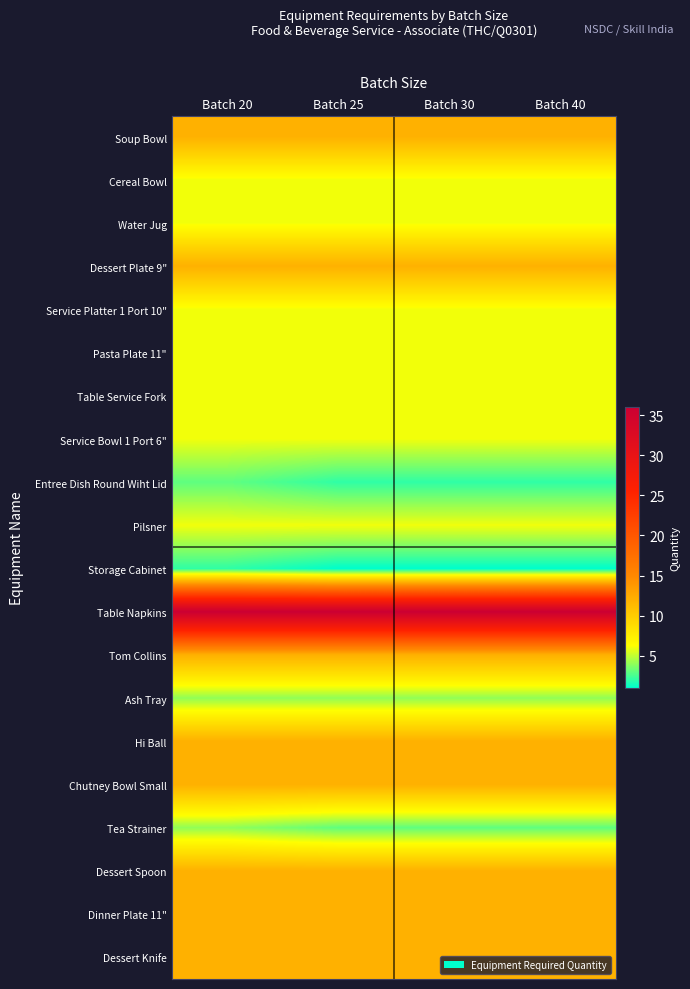

Reading left to right, transcribe all the data shown in this chart.

Soup Bowl: Batch 20=12	Batch 25=12	Batch 30=12	Batch 40=12
Cereal Bowl: Batch 20=6	Batch 25=6	Batch 30=6	Batch 40=6
Water Jug: Batch 20=6	Batch 25=6	Batch 30=6	Batch 40=6
Dessert Plate 9": Batch 20=12	Batch 25=12	Batch 30=12	Batch 40=12
Service Platter 1 Port 10": Batch 20=6	Batch 25=6	Batch 30=6	Batch 40=6
Pasta Plate 11": Batch 20=6	Batch 25=6	Batch 30=6	Batch 40=6
Table Service Fork: Batch 20=6	Batch 25=6	Batch 30=6	Batch 40=6
Service Bowl 1 Port 6": Batch 20=6	Batch 25=6	Batch 30=6	Batch 40=6
Entree Dish Round Wiht Lid: Batch 20=3	Batch 25=2	Batch 30=2	Batch 40=2
Pilsner: Batch 20=6	Batch 25=6	Batch 30=6	Batch 40=6
Storage Cabinet: Batch 20=2	Batch 25=1	Batch 30=1	Batch 40=1
Table Napkins: Batch 20=36	Batch 25=36	Batch 30=36	Batch 40=36
Tom Collins: Batch 20=12	Batch 25=12	Batch 30=12	Batch 40=12
Ash Tray: Batch 20=4	Batch 25=4	Batch 30=4	Batch 40=4
Hi Ball: Batch 20=12	Batch 25=12	Batch 30=12	Batch 40=12
Chutney Bowl Small: Batch 20=12	Batch 25=12	Batch 30=12	Batch 40=12
Tea Strainer: Batch 20=4	Batch 25=3	Batch 30=3	Batch 40=3
Dessert Spoon: Batch 20=12	Batch 25=12	Batch 30=12	Batch 40=12
Dinner Plate 11": Batch 20=12	Batch 25=12	Batch 30=12	Batch 40=12
Dessert Knife: Batch 20=12	Batch 25=12	Batch 30=12	Batch 40=12